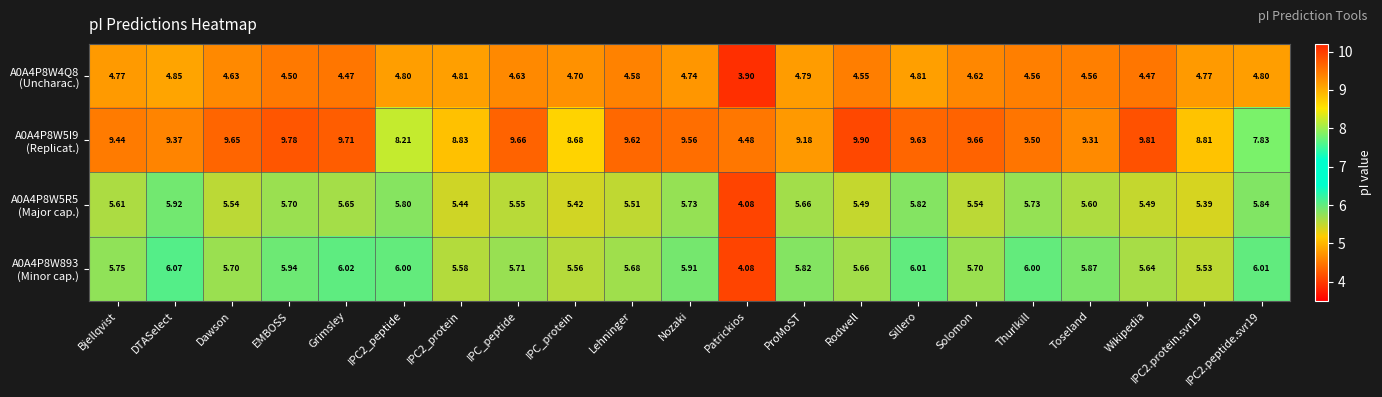

At which category is the sum across all series the highest?

Sillero